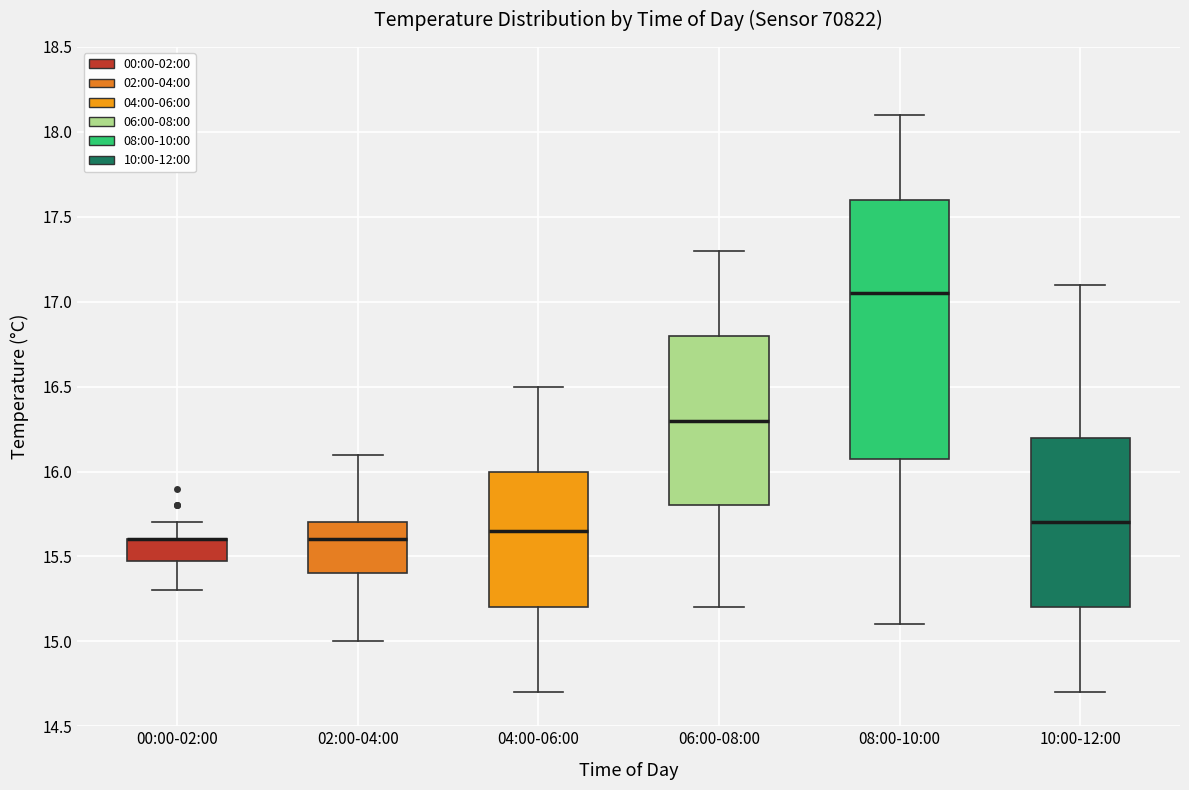

Reading left to right, transcribe this box plot: for each box, give where its median line is, the range the box spans, and where its two whiskers end, as read against the y-axis. The values are not printed on the chart, so give them approximately, as read against the axis.

00:00-02:00: median 15.60 (drawn on the box's upper edge), box 15.50 to 15.60, whiskers 15.30 to 15.70
02:00-04:00: median 15.60, box 15.40 to 15.70, whiskers 15.00 to 16.10
04:00-06:00: median 15.65, box 15.20 to 16.00, whiskers 14.70 to 16.50
06:00-08:00: median 16.30, box 15.80 to 16.80, whiskers 15.20 to 17.30
08:00-10:00: median 17.05, box 16.10 to 17.60, whiskers 15.10 to 18.10
10:00-12:00: median 15.70, box 15.20 to 16.20, whiskers 14.70 to 17.10